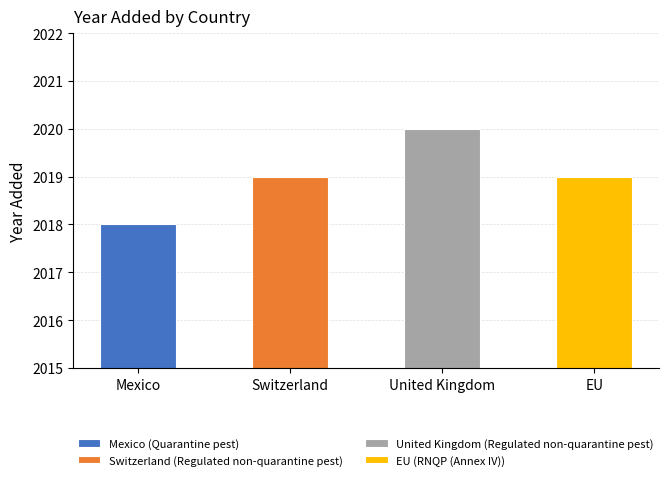

What is the value of the 2nd bar from the left?

2019